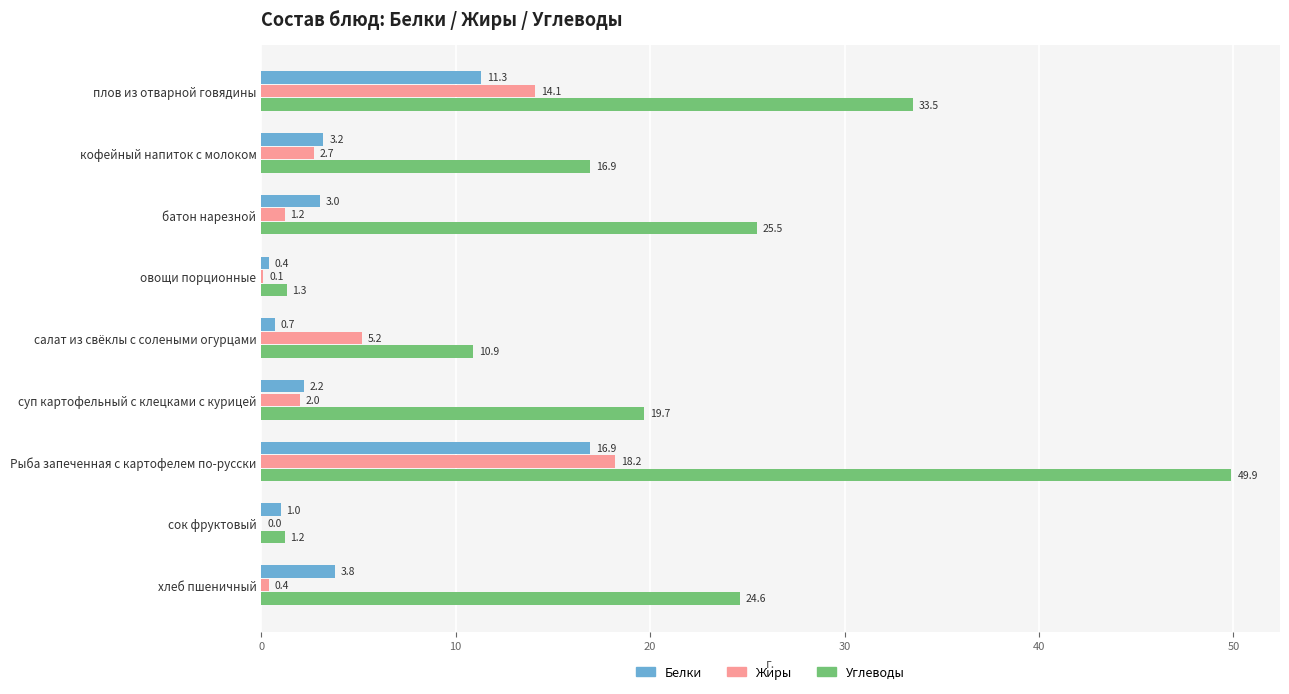

How many categories are shown in the chart?

9